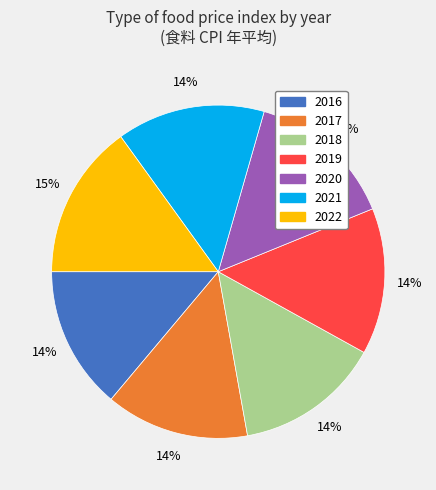

Which category has the biggest portion of the pie?

2022